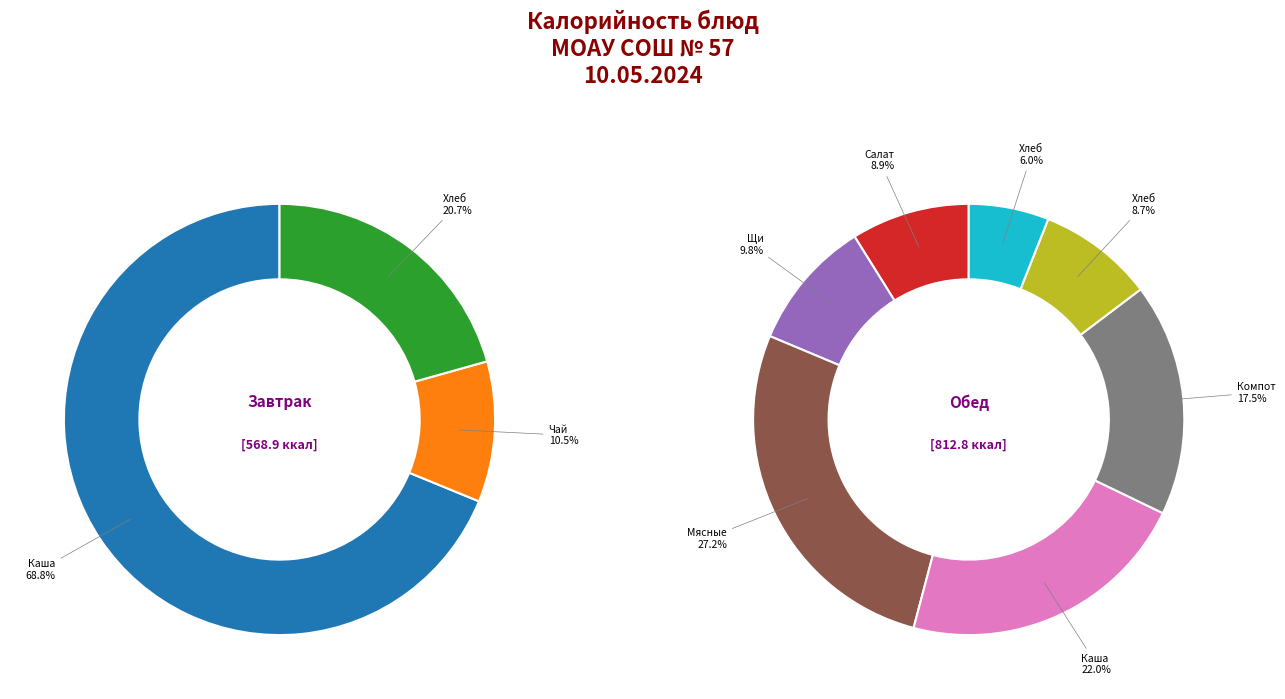

How many slices are in this pie chart?

10